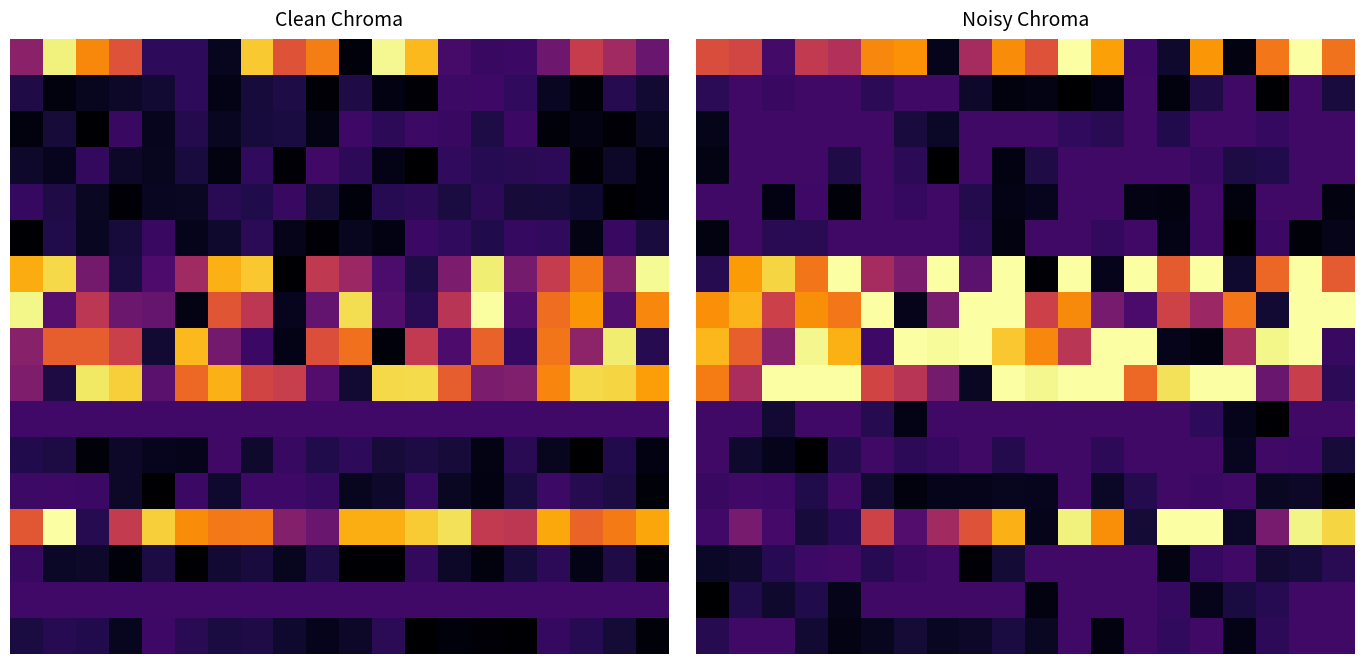

What is the spread (max minus min) of values at 7?

5.0